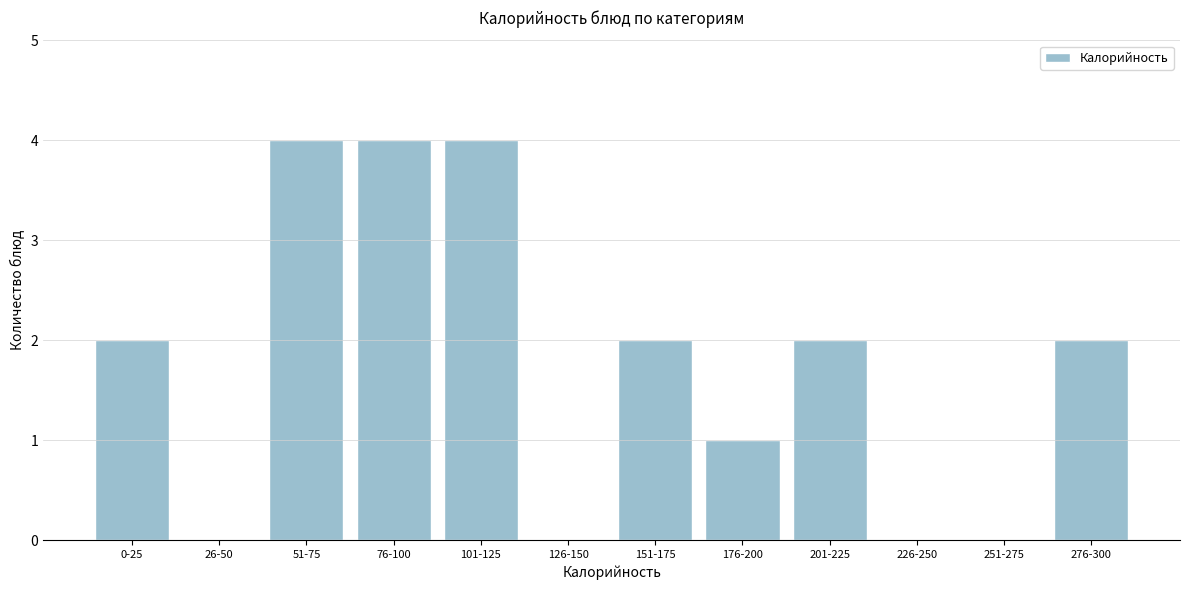

Reading right to left, what are all the values shown in this chart?

276-300=2	251-275=0	226-250=0	201-225=2	176-200=1	151-175=2	126-150=0	101-125=4	76-100=4	51-75=4	26-50=0	0-25=2